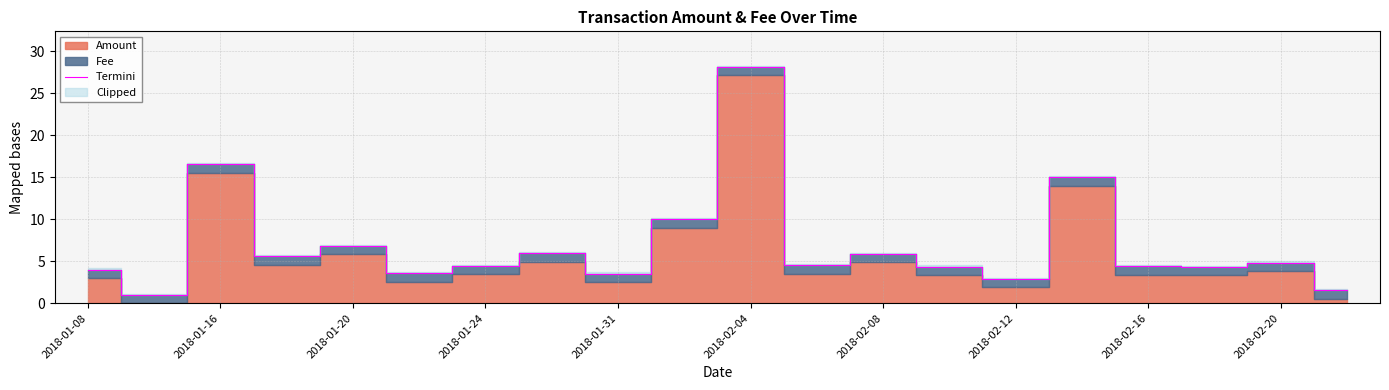

What is the value of the 7th point from the left?

4.4